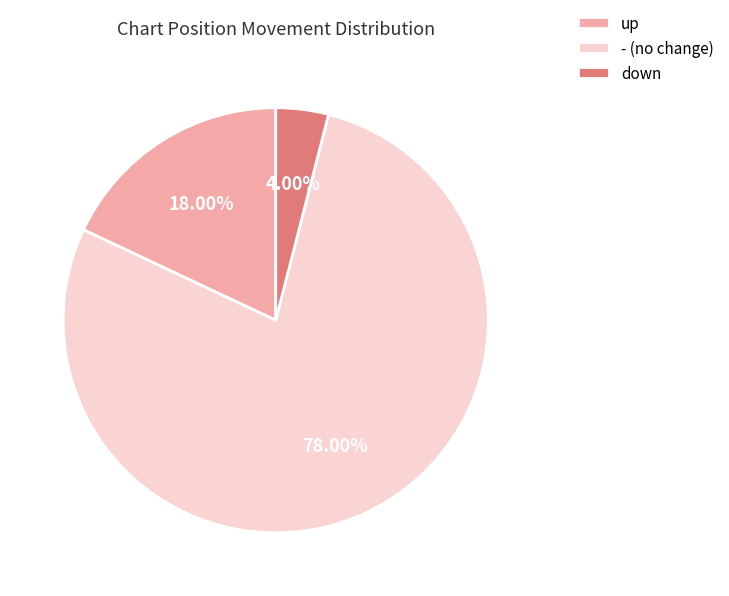

What percentage is NOT represented by up?

82.0%